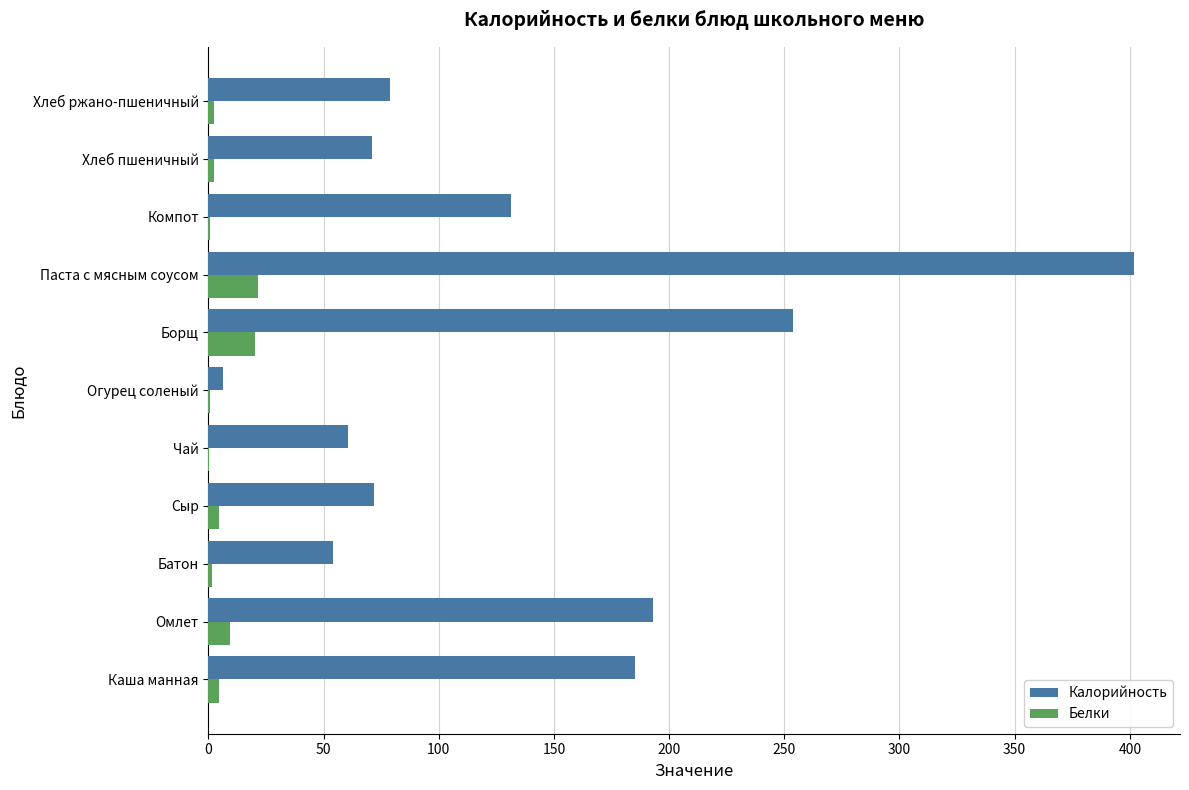

At which label is Калорийность closest to 204?

Омлет